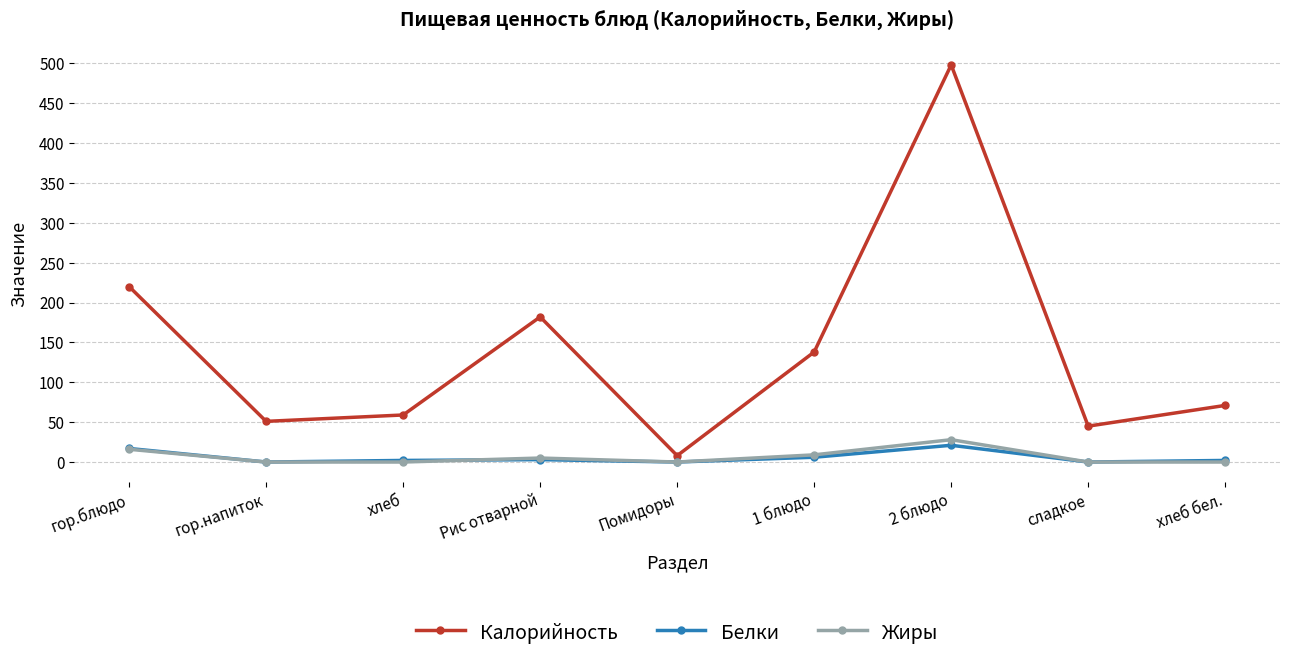

What is the approximate value of Белки at хлеб?

2